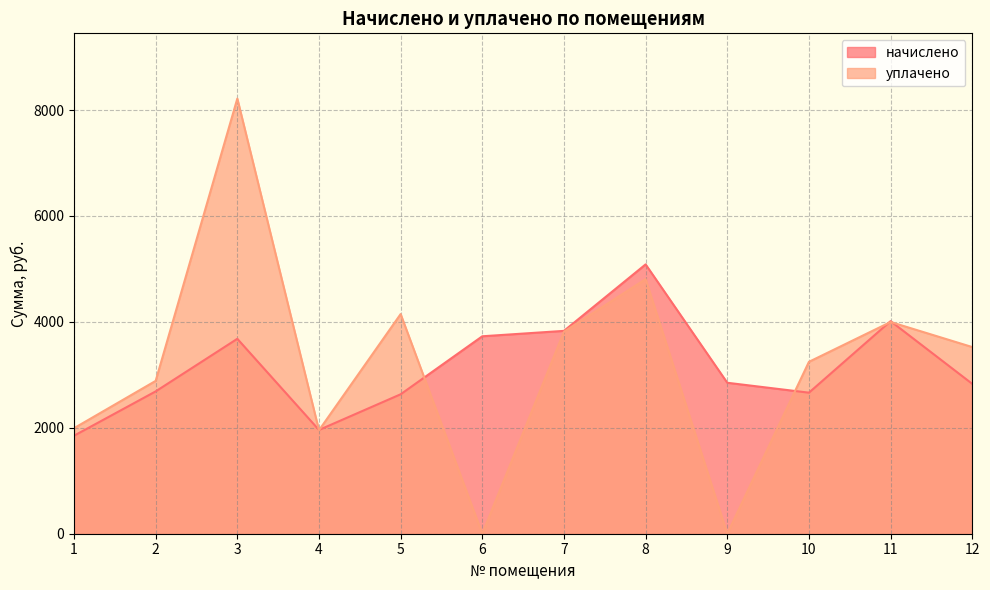

Rank the series by their maximum value, from highest to lowest.

уплачено, начислено